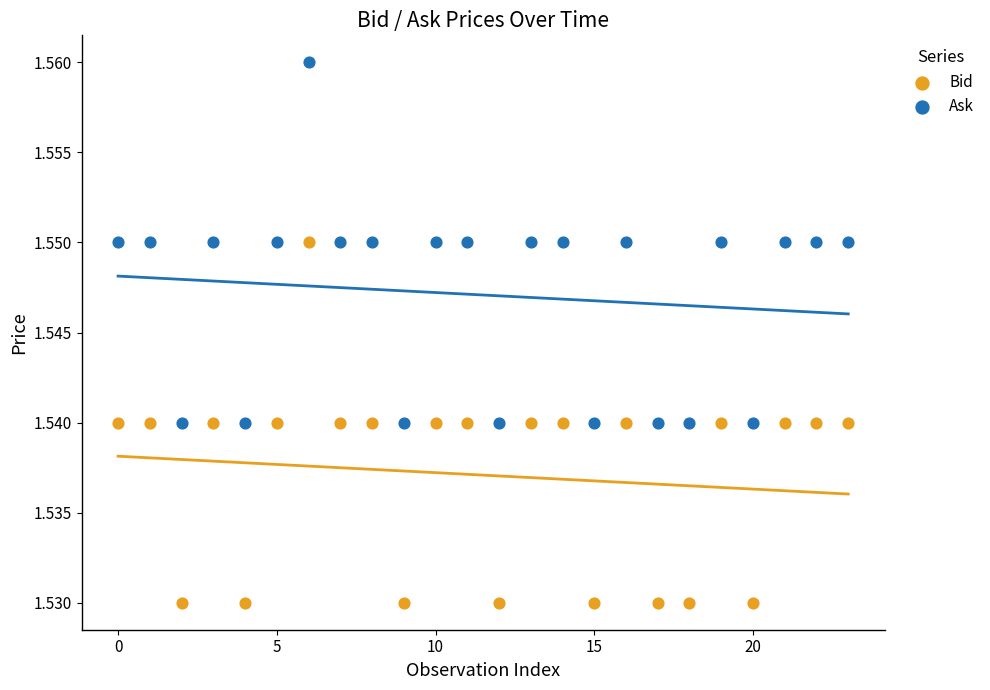

Which series reaches the maximum Y coordinate?

Ask